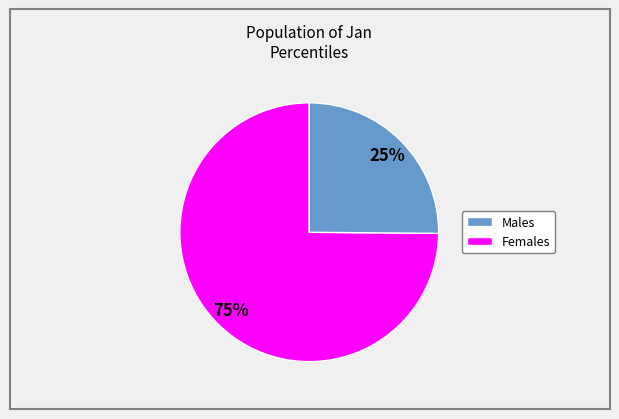

To the nearest percent, what is the average slice percentage?

50%